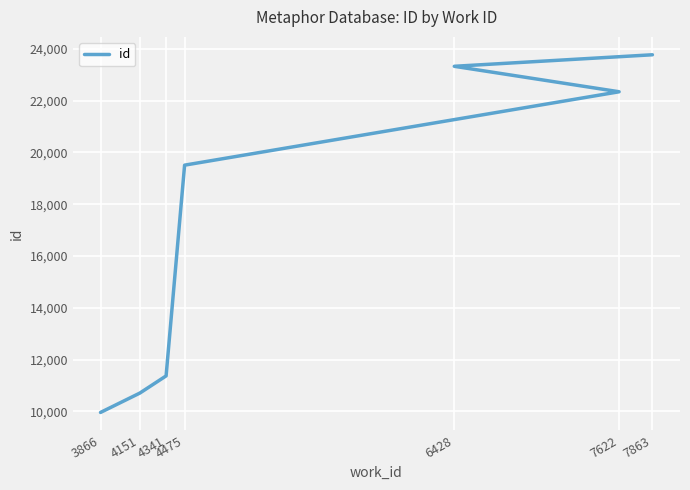

What is the smallest value displayed?

9962